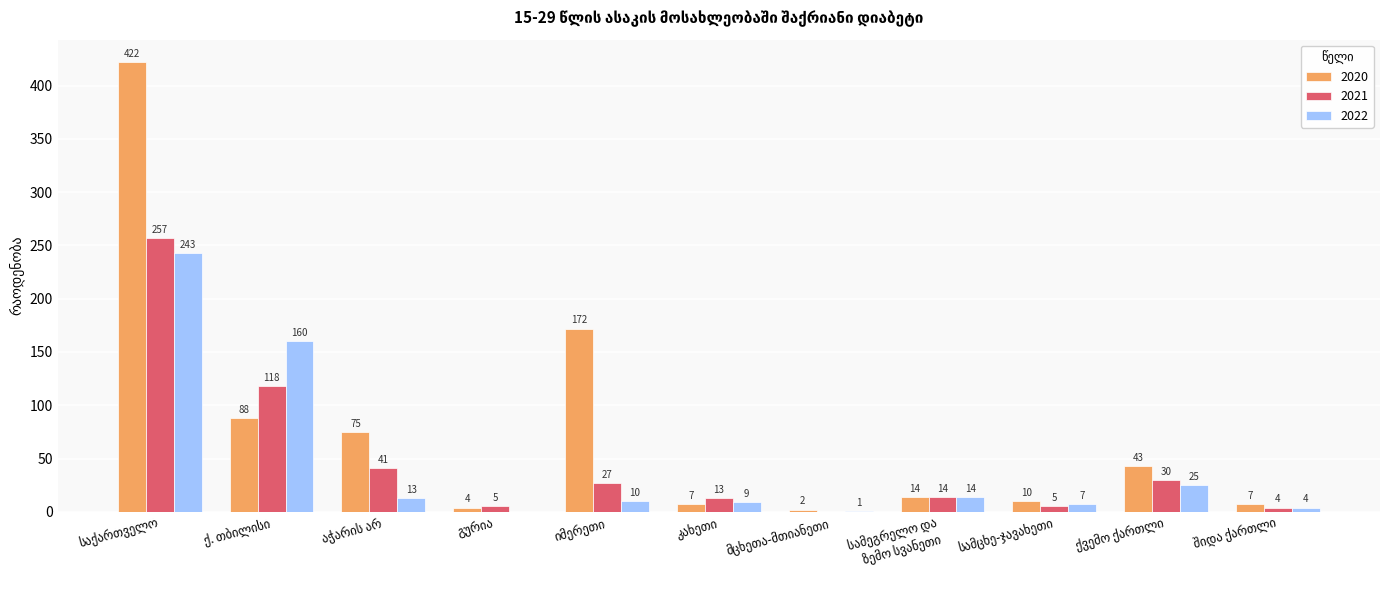

What is the sum of all 2021 values?

514